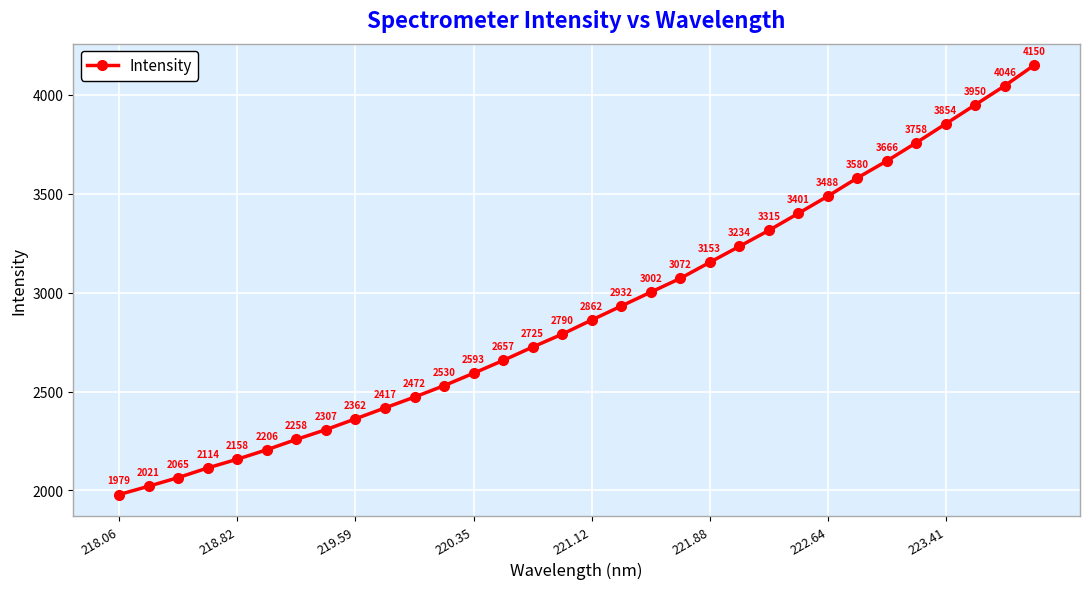

What is the minimum value shown in the chart?

1979.0